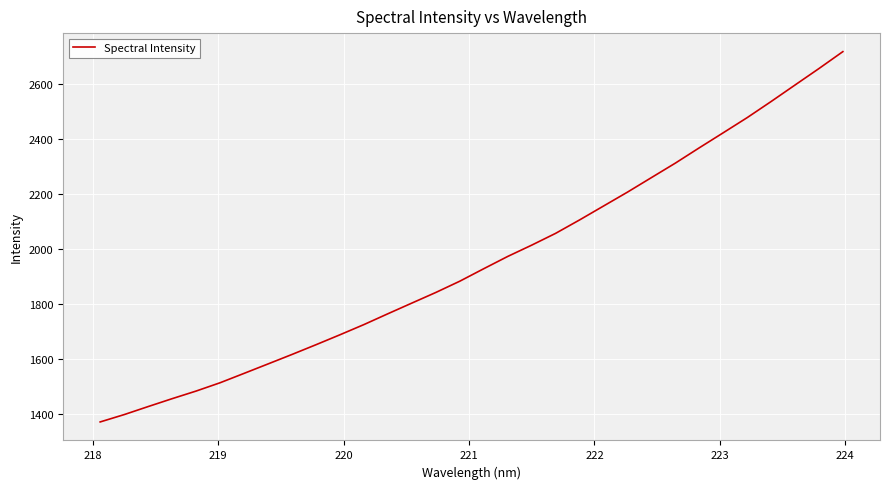

Reading left to right, transcribe all the data shown in this chart.

1370.8	1397.5	1426.7	1455.4	1483.2	1513.4	1547.5	1581.9	1616.4	1651.8	1688.0	1725.2	1764.6	1803.4	1842.0	1883.0	1928.5	1973.1	2014.2	2057.2	2106.0	2156.6	2207.2	2260.0	2312.8	2368.5	2423.2	2478.3	2537.0	2597.1	2657.0	2718.6